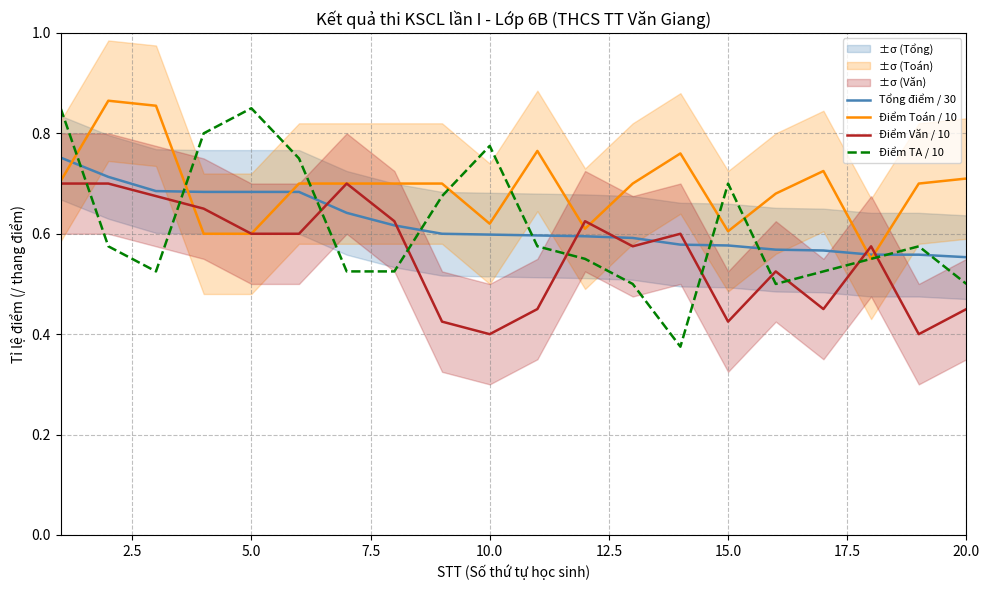

The Điểm Toán / 10 series shows 0.6 at 5.0. True or false?

True